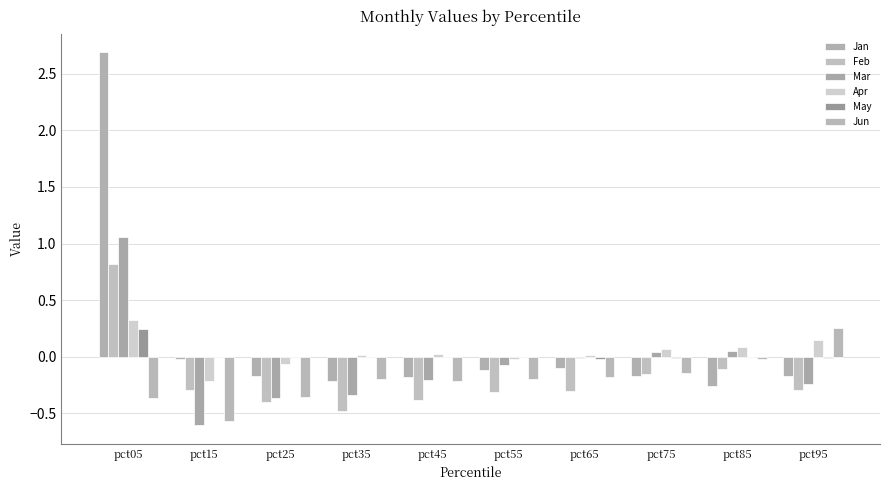

How many distinct data groups are displayed?

6